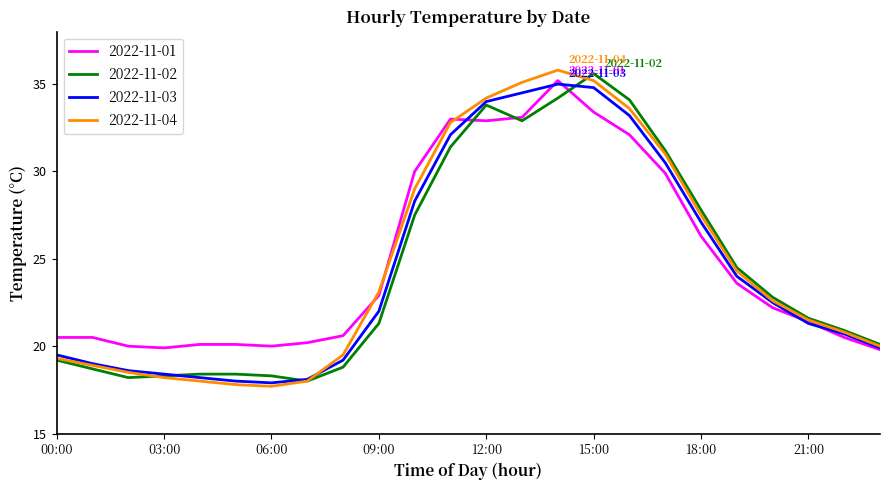

What is the maximum value shown in the chart?

35.8